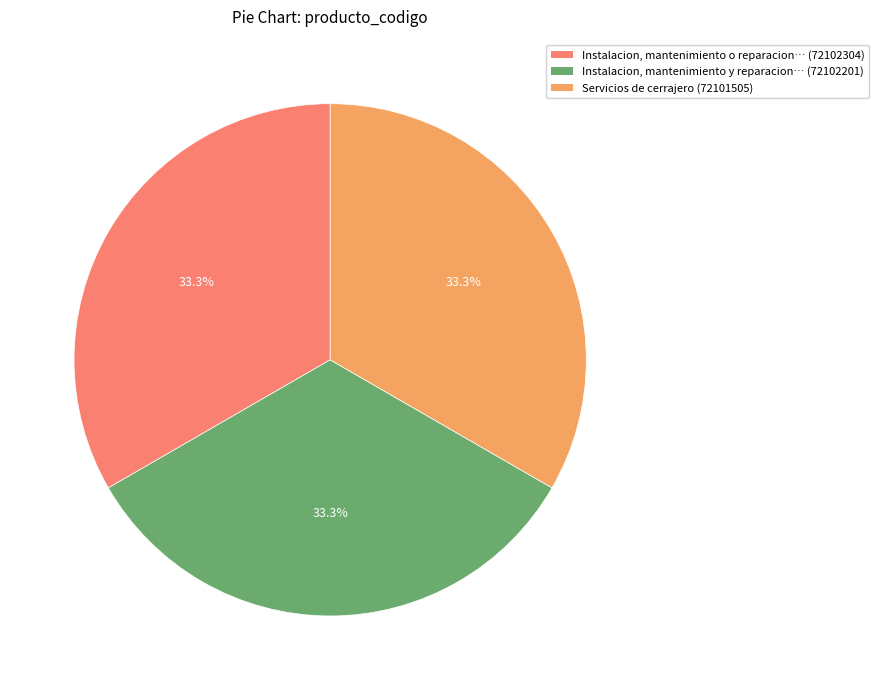

Does any single category account for the majority?

No